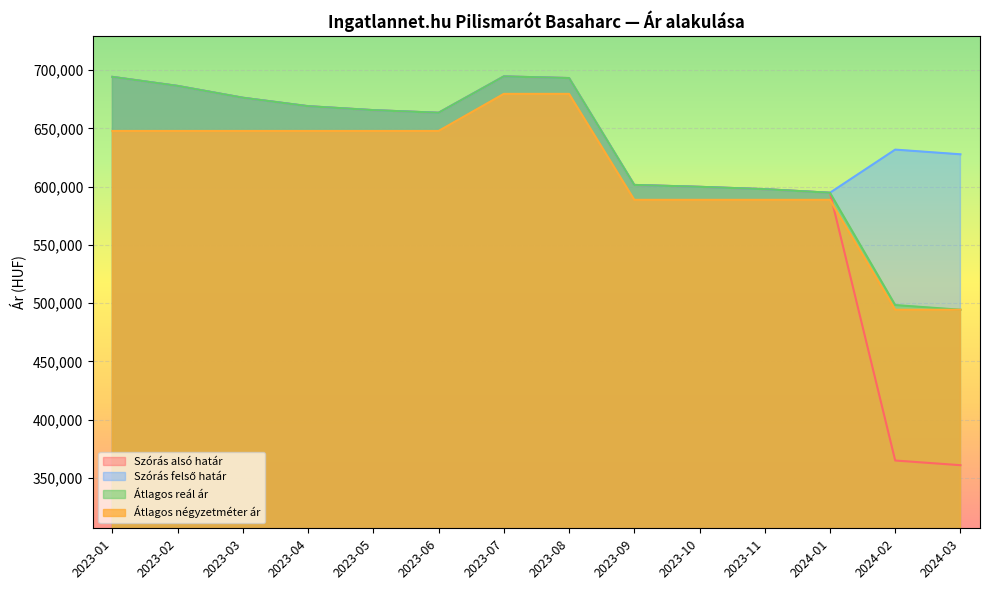

How many Átlagos négyzetméter ár values are between 588636 and 647727?

10